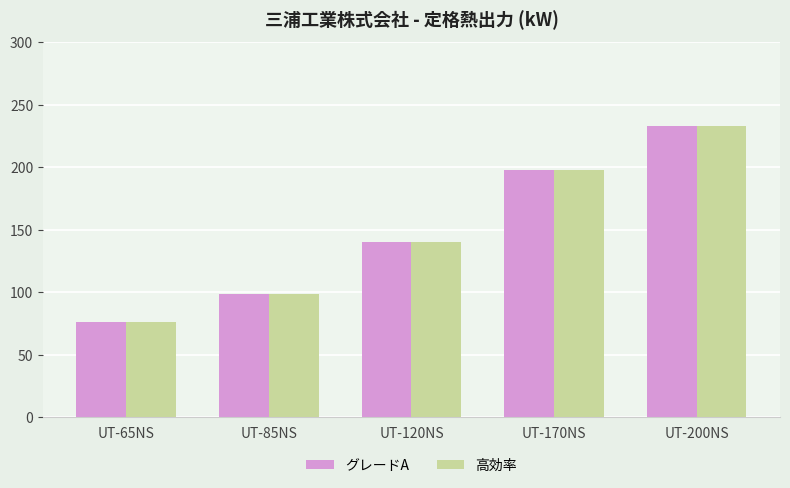

Rank the categories by グレードA value from lowest to highest.

UT-65NS, UT-85NS, UT-120NS, UT-170NS, UT-200NS